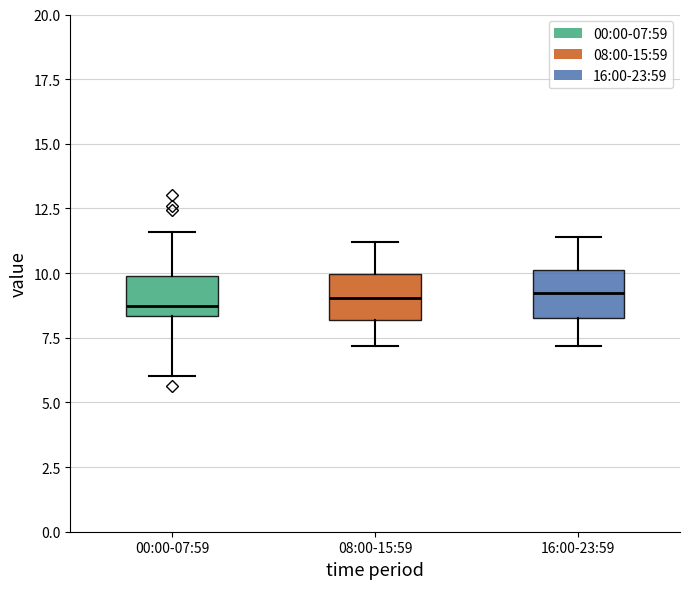

Where does the upper whisker of the box for 08:00-15:59 end on the y-axis? The values are not printed on the chart, so give them approximately, as read against the axis.

11.0